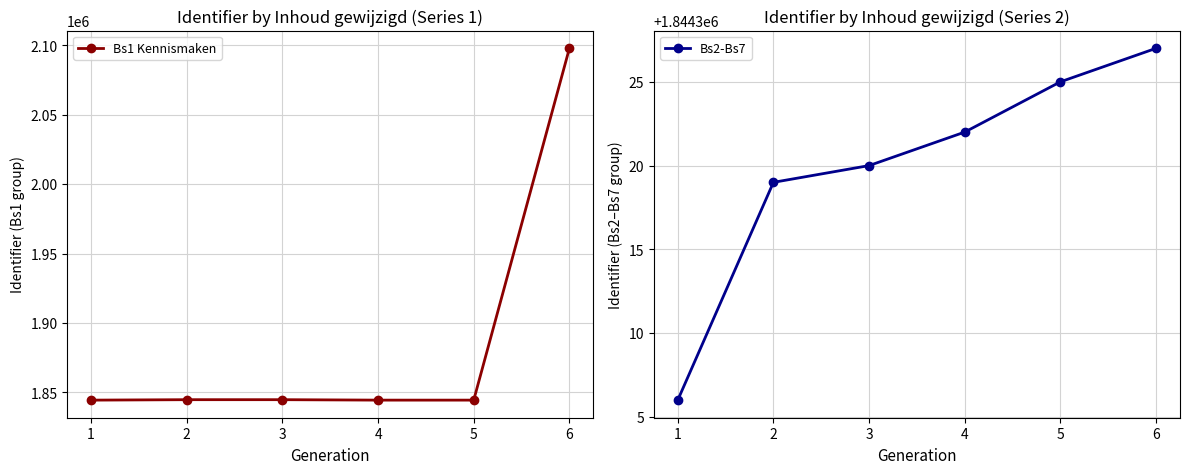

Is this an area chart (filled region under the line)?

No